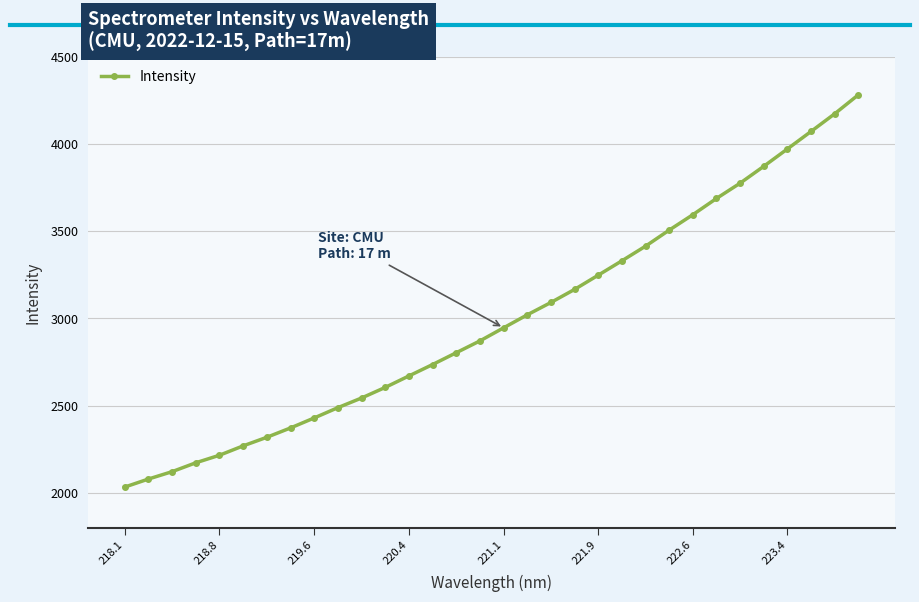

What is the smallest value displayed?

2033.0